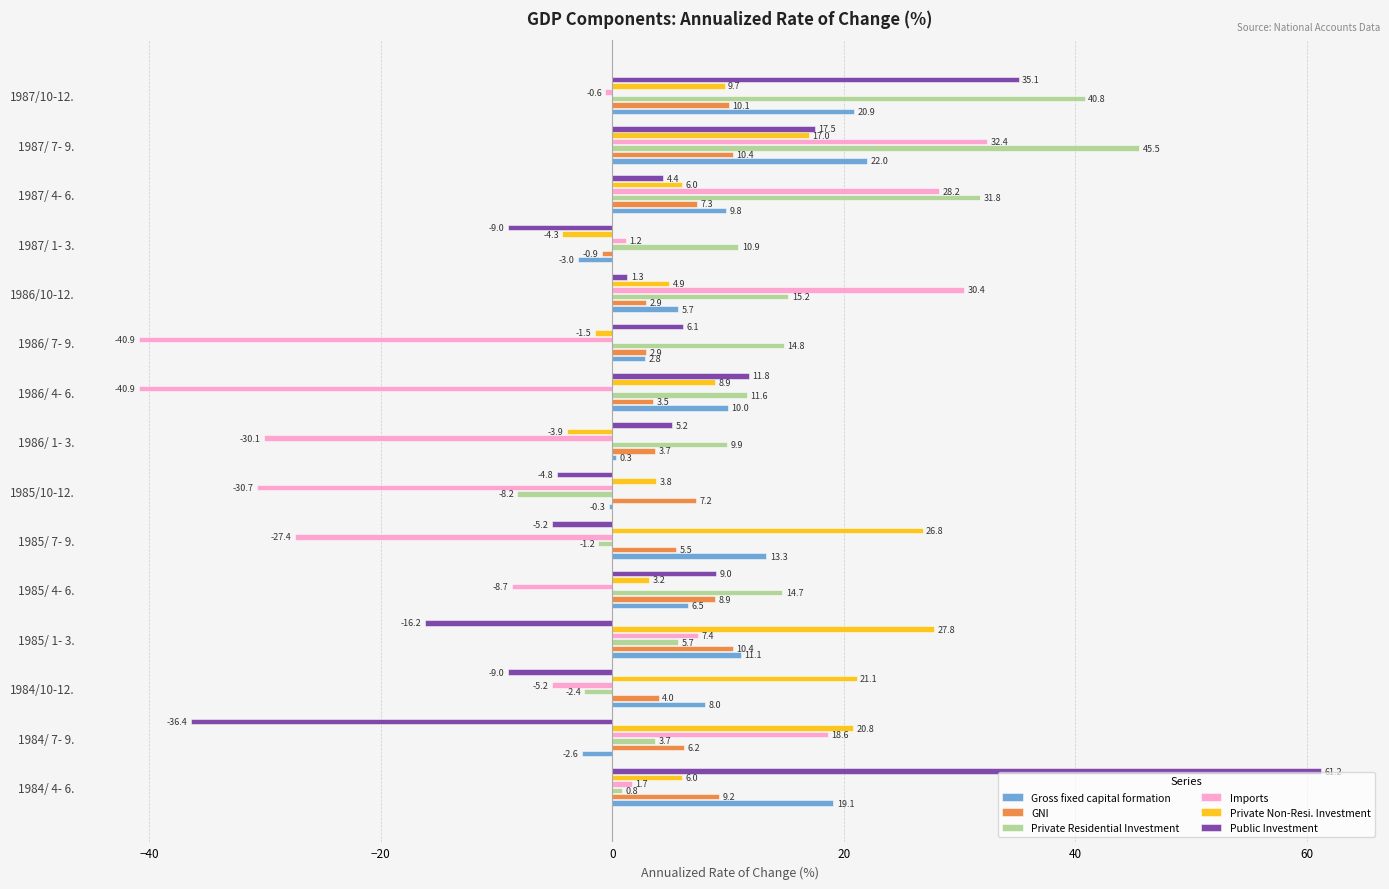

Is the value of Private Residential Investment at 1987/ 1- 3. greater than the value of Private Non-Resi. Investment at 1985/10-12.?

Yes